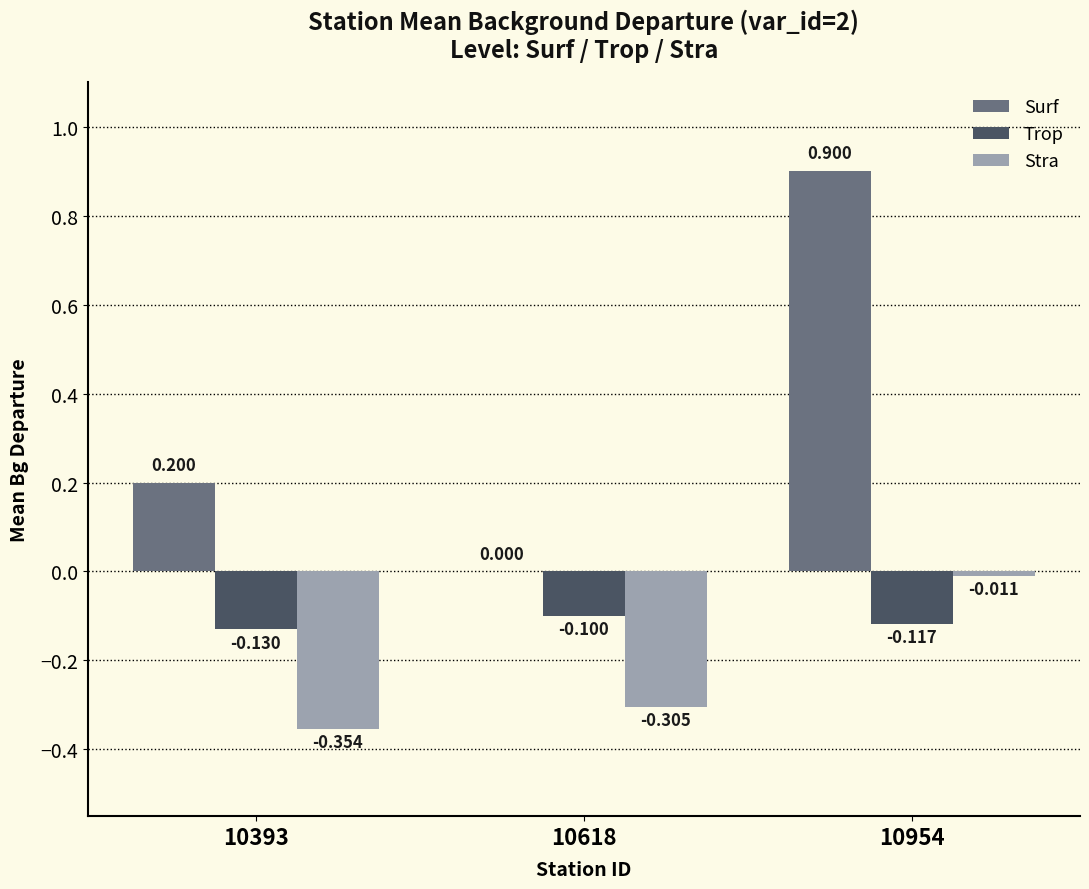

Is the value of Surf at 10954 greater than the value of Stra at 10954?

Yes